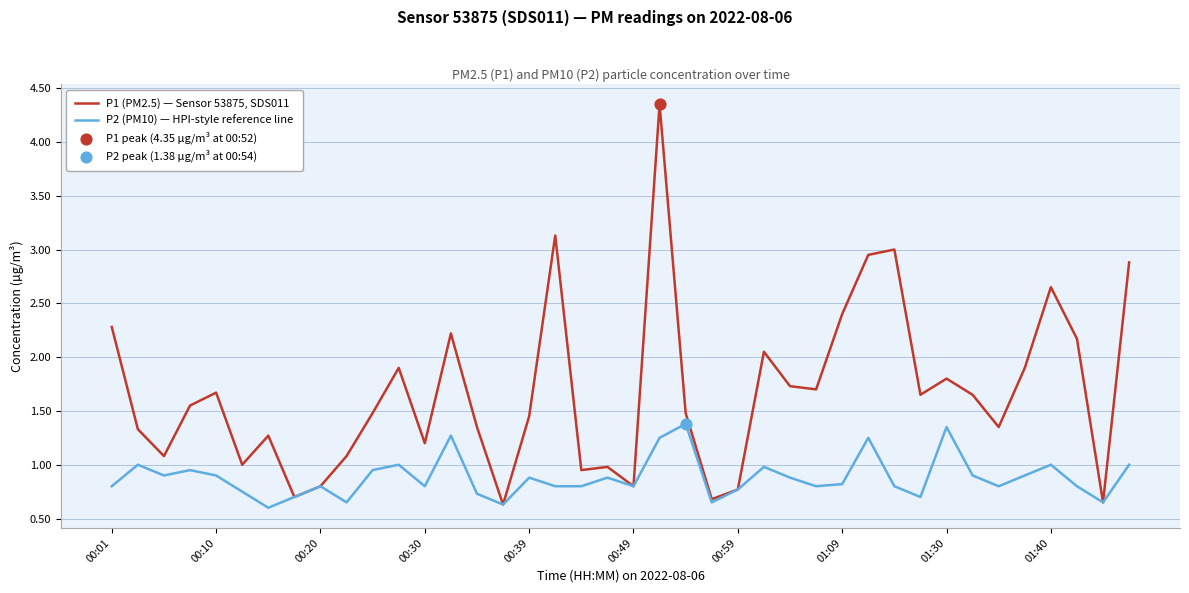

What is the lowest value of the P2 (PM10) — HPI-style reference line series?

0.6